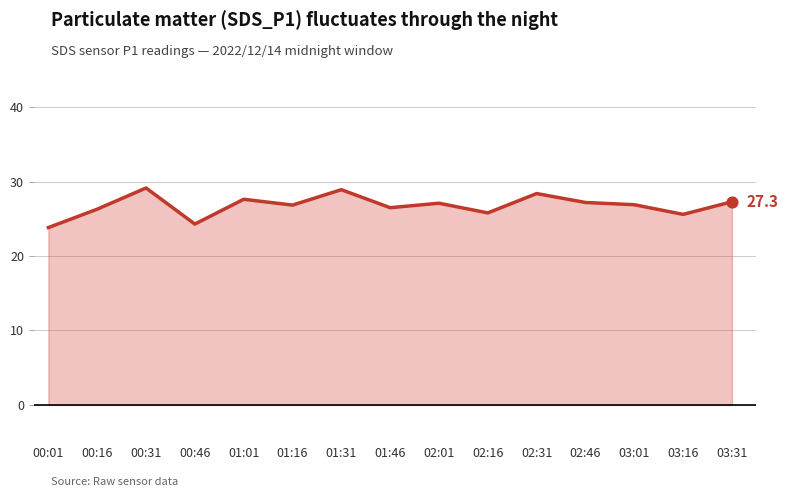

Approximately how many times larger is the value at 01:16 compared to 02:16?

1.0